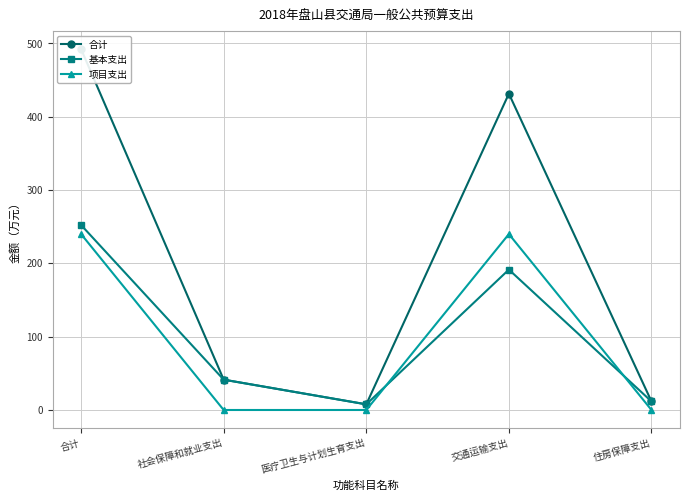

True or false: 合计 and 基本支出 cross at least once.

False